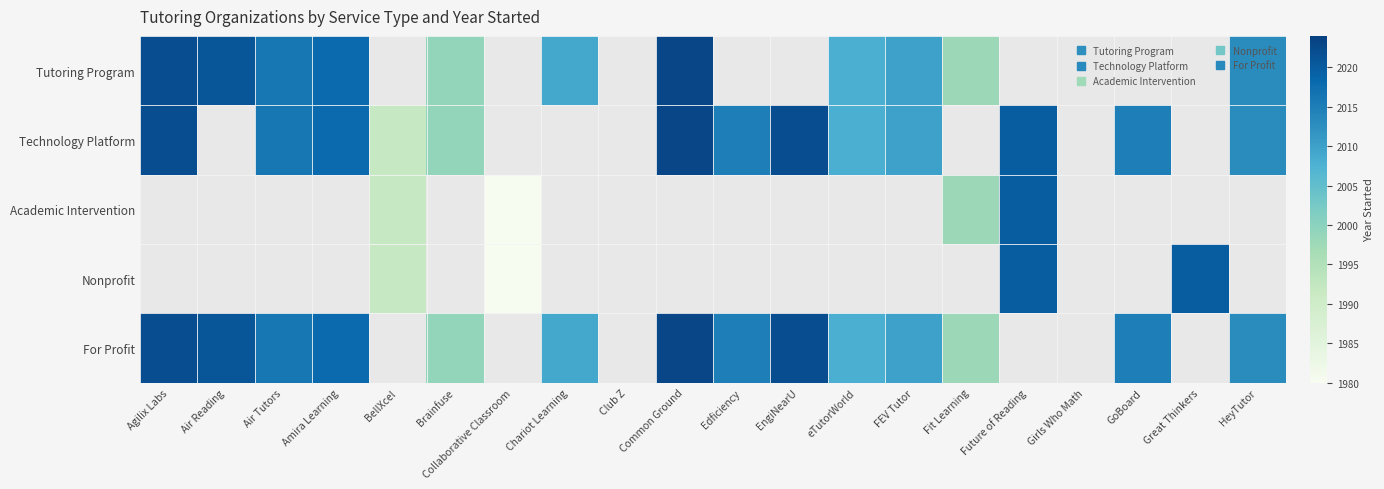

Which category has the highest value across all series?

Common Ground